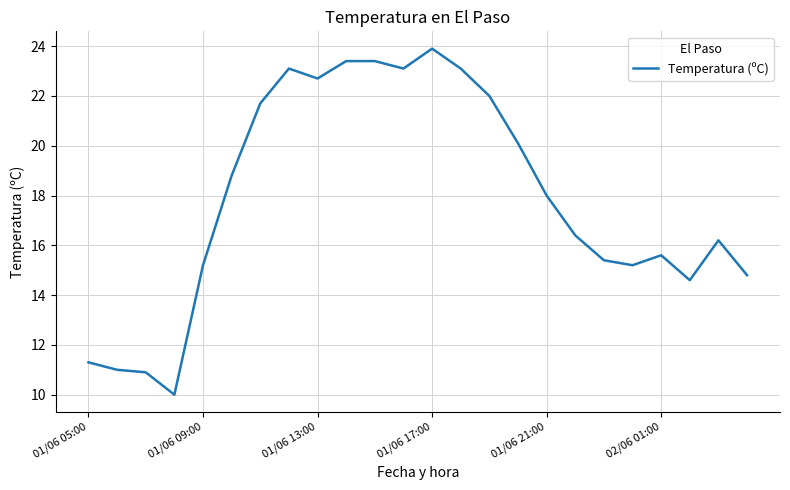

What is the minimum value shown in the chart?

10.0